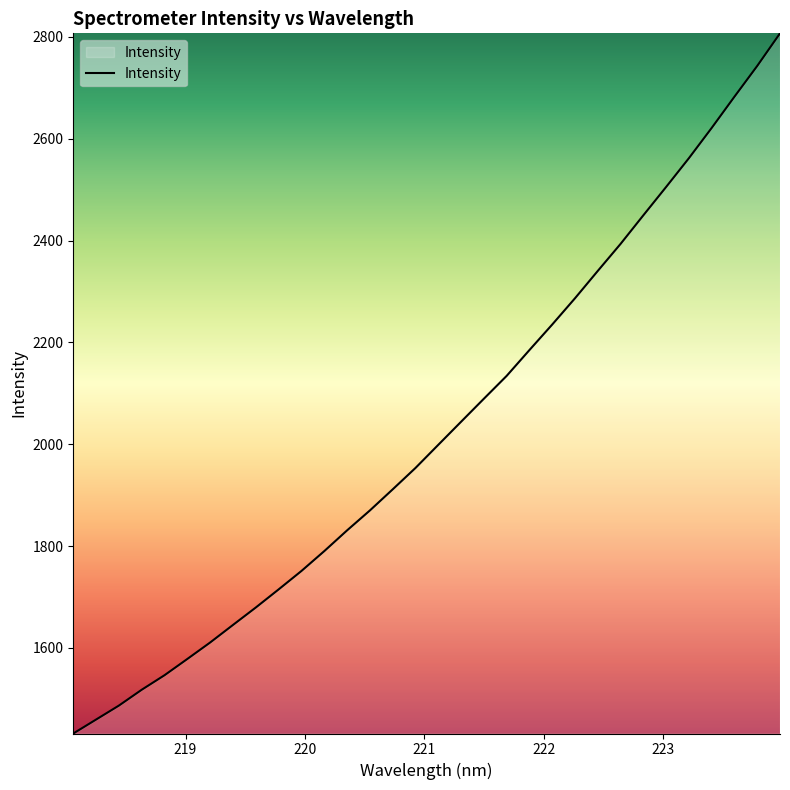

What is the difference between the maximum and minimum values?

1375.1